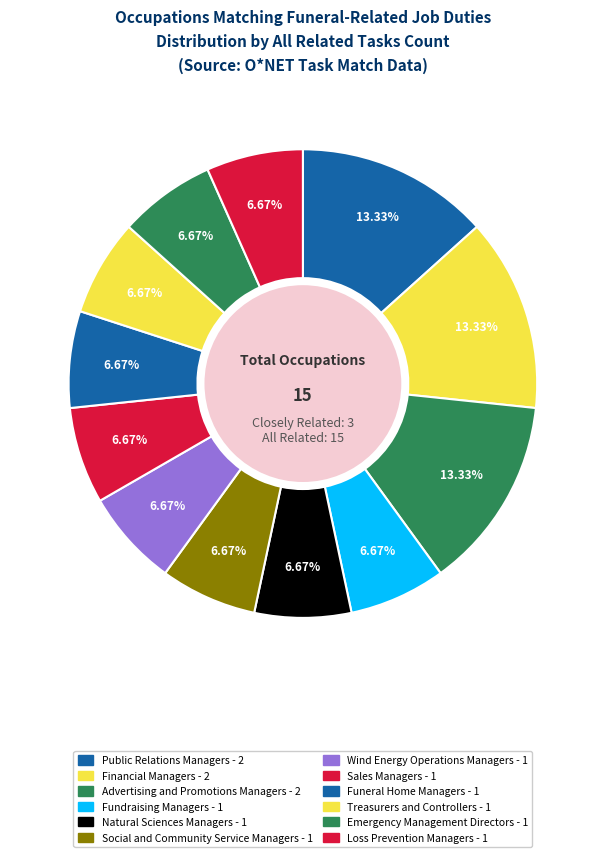

Count the number of slices in the pie.

12